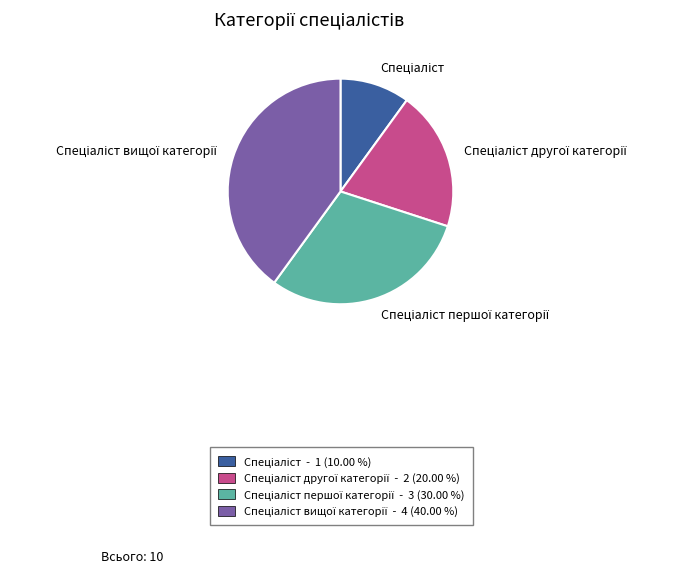

Is there any slice that represents more than half of the pie?

No